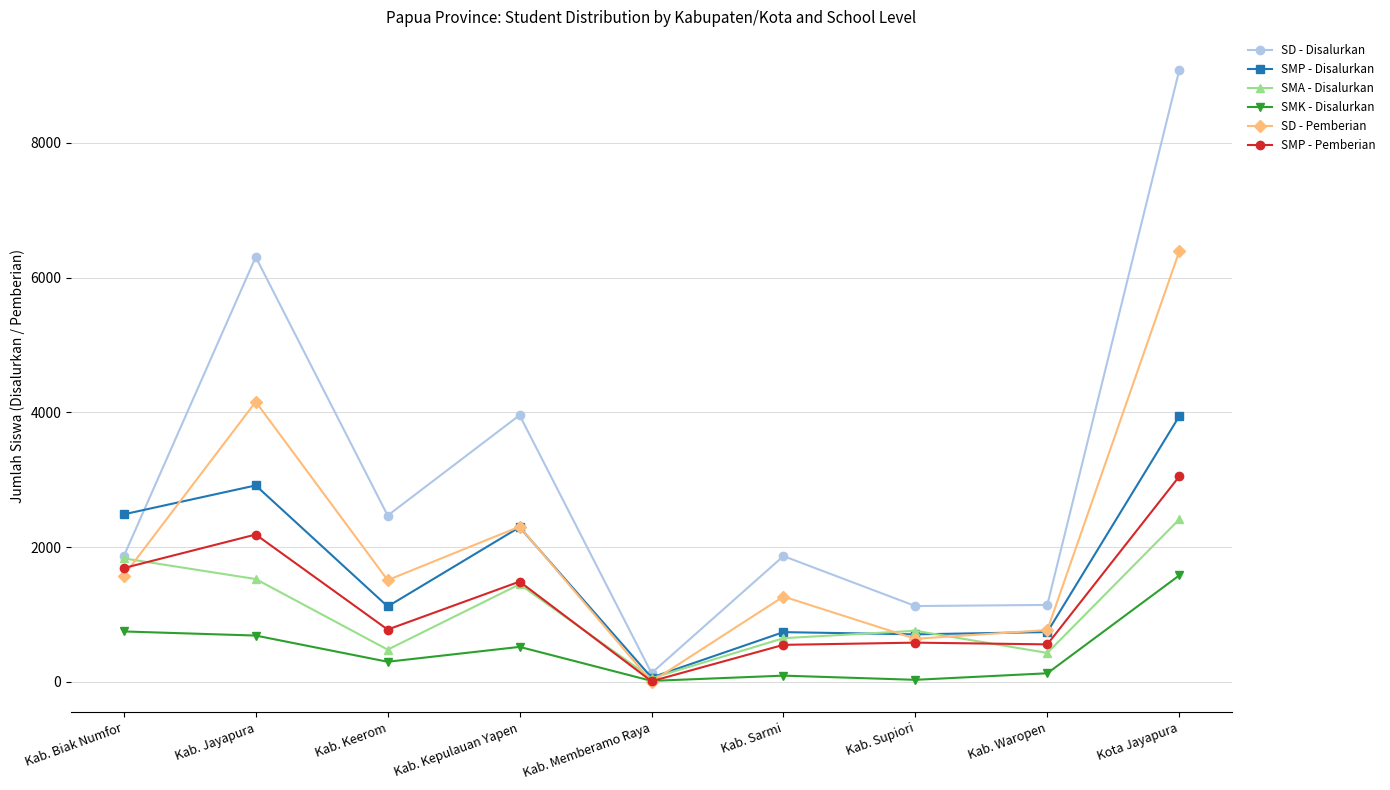

What is the spread (max minus min) of values at Kab. Memberamo Raya?

128